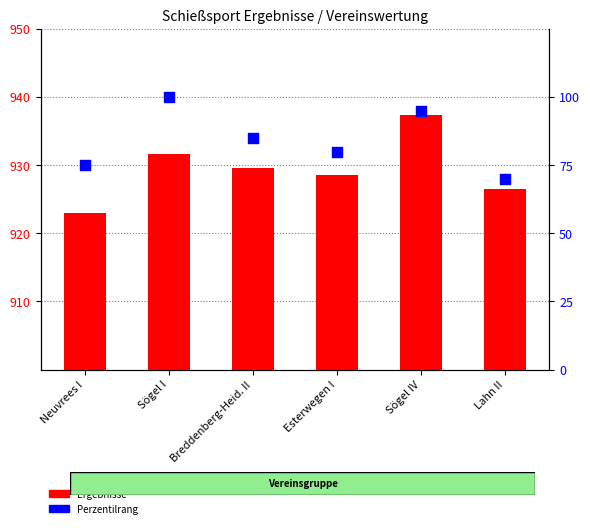

At which category is the sum across all series the highest?

Sögel IV